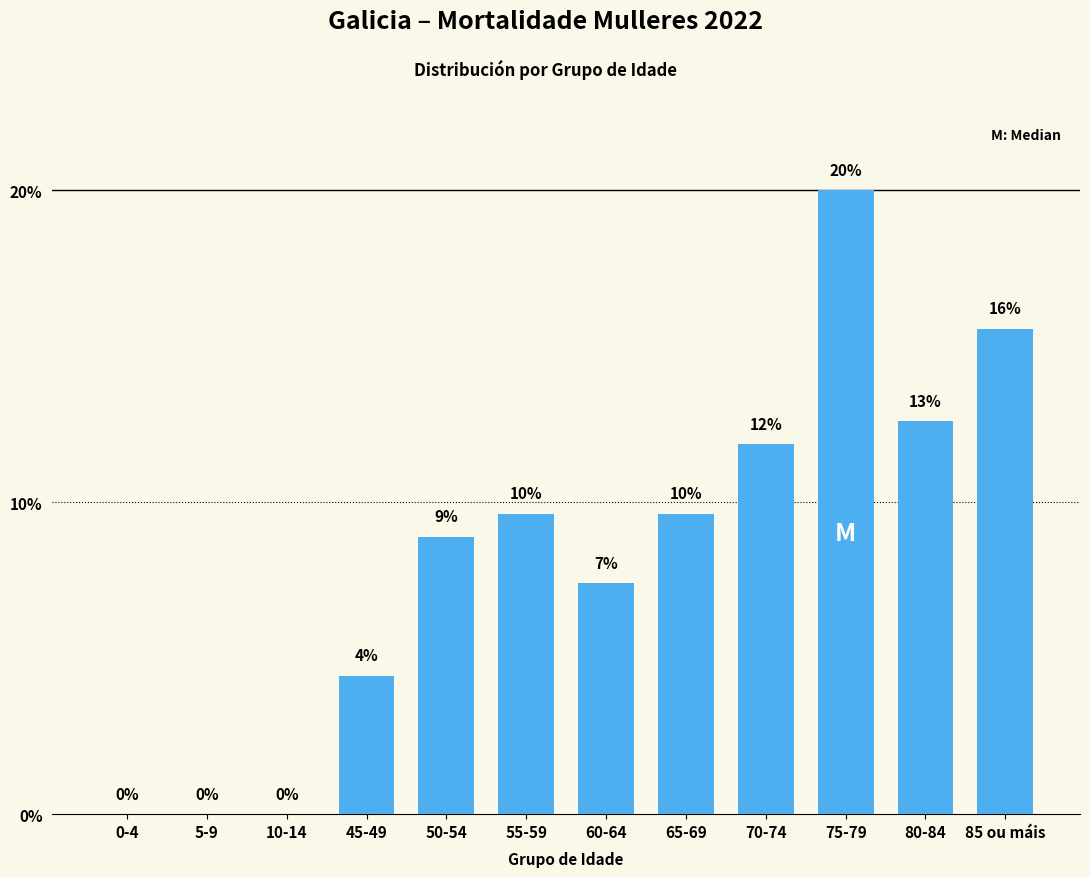

List the labels in order of value, smallest first.

0-4, 5-9, 10-14, 45-49, 60-64, 50-54, 55-59, 65-69, 70-74, 80-84, 85 ou máis, 75-79